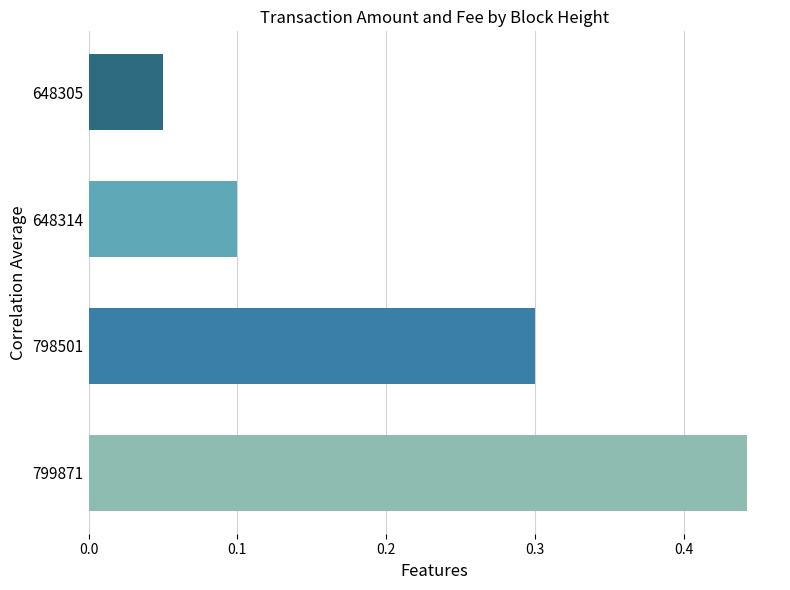

The chart shows a value of 0.2 at 648314. True or false?

False